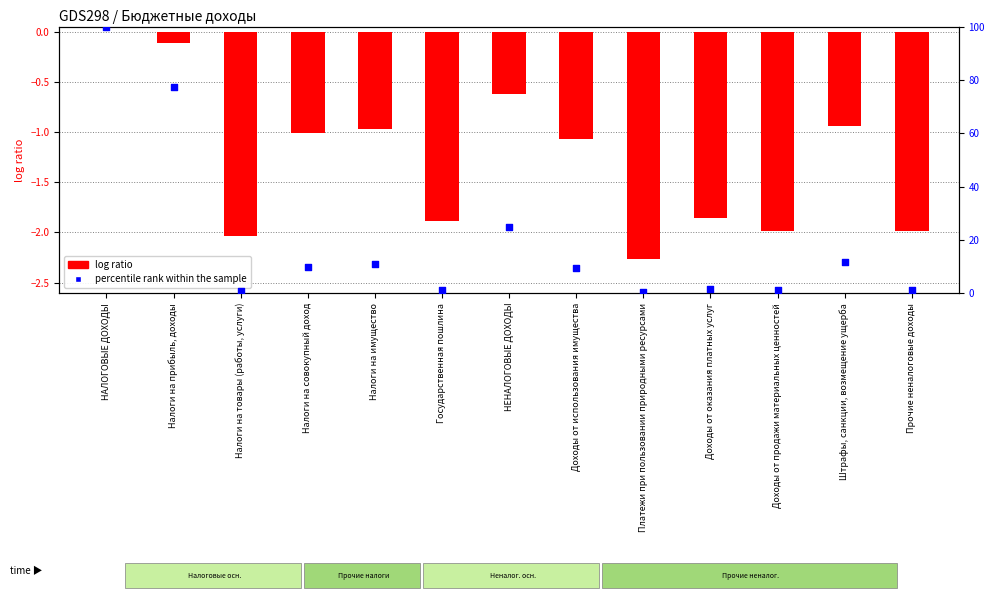

Which series has the largest total across all categories?

percentile rank within the sample